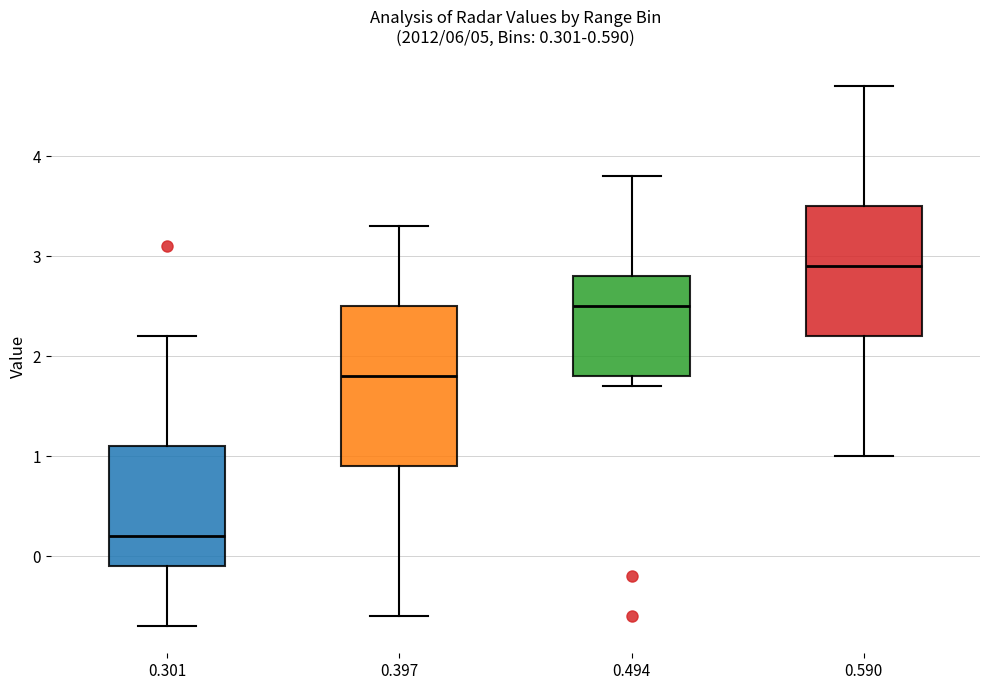

Which box is the tallest, from its lower edge to its upper edge?

0.397